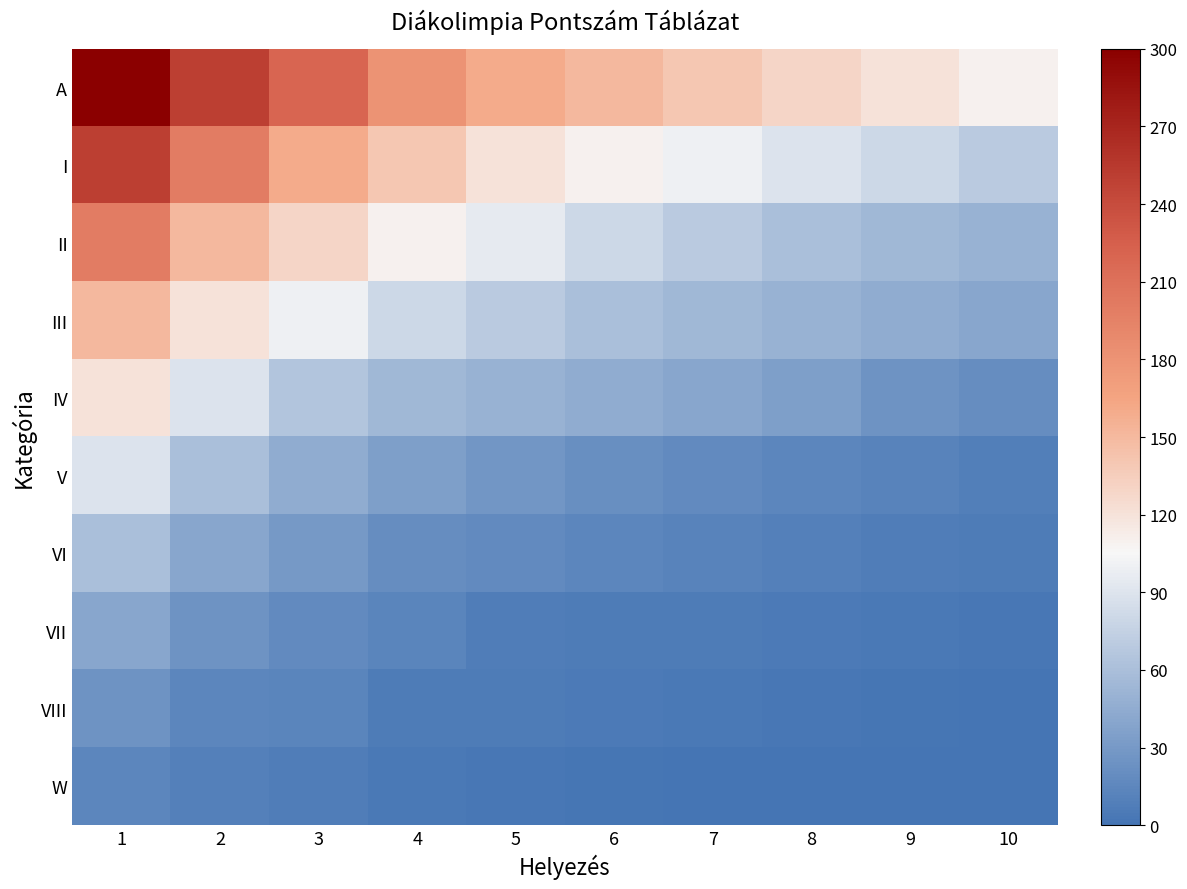

At which category is the sum across all series the highest?

1